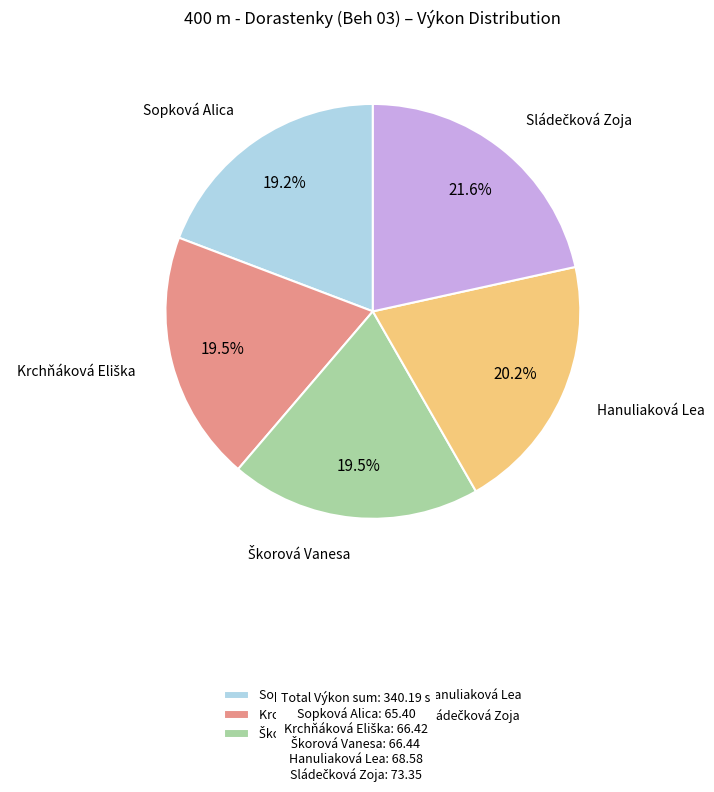

Is there a majority slice in this chart?

No